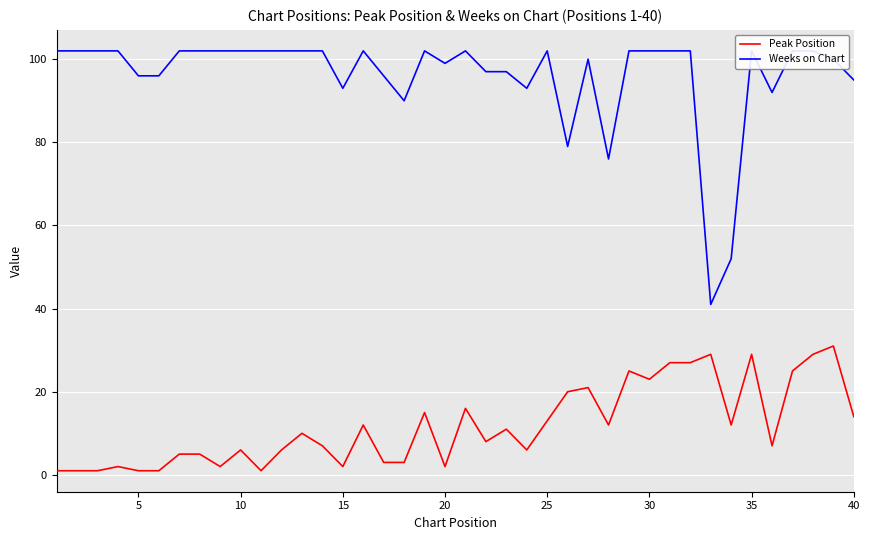

What is the highest value of the Peak Position series?

31